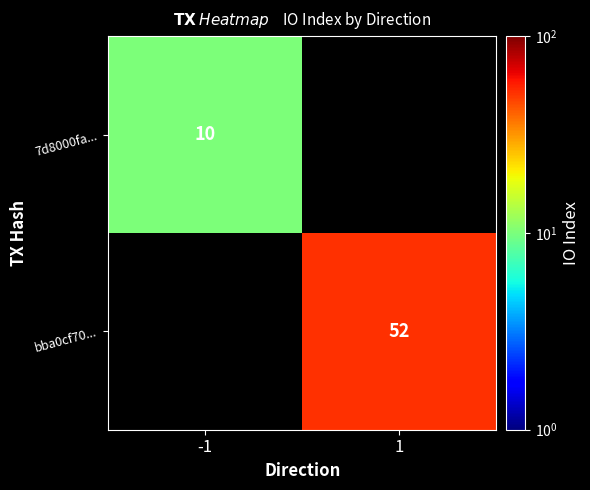

Is the value of 7d8000fa... at -1 greater than the value of bba0cf70... at 1?

No